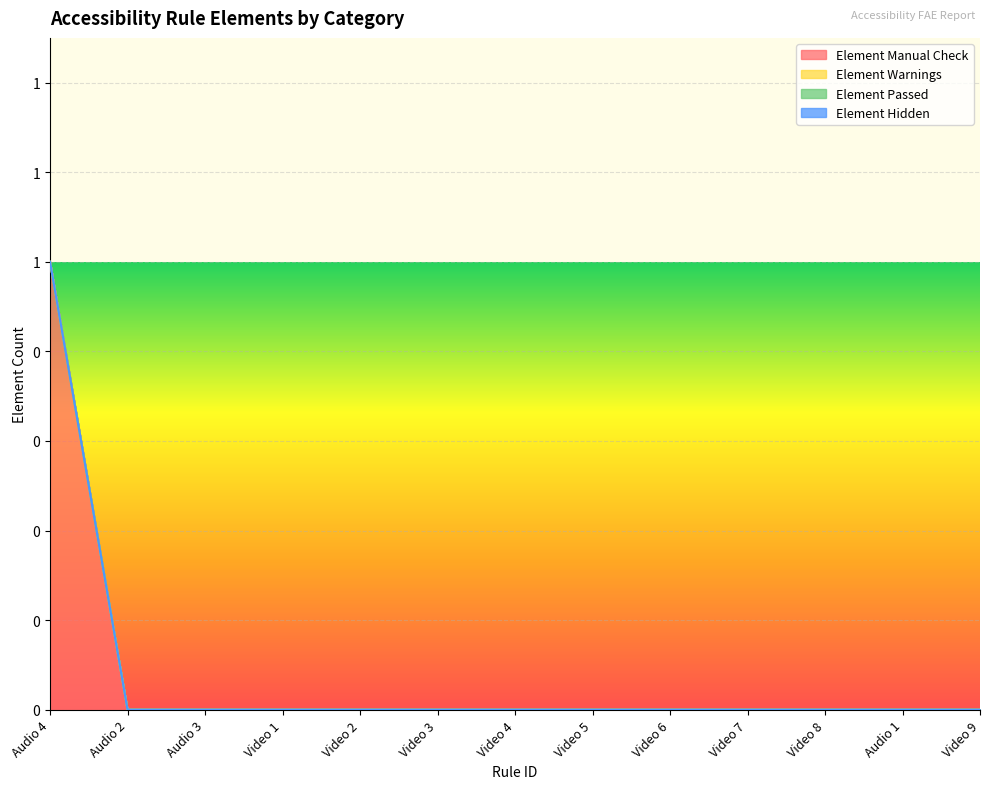

Rank the series by their maximum value, from lowest to highest.

Element Warnings, Element Passed, Element Hidden, Element Manual Check